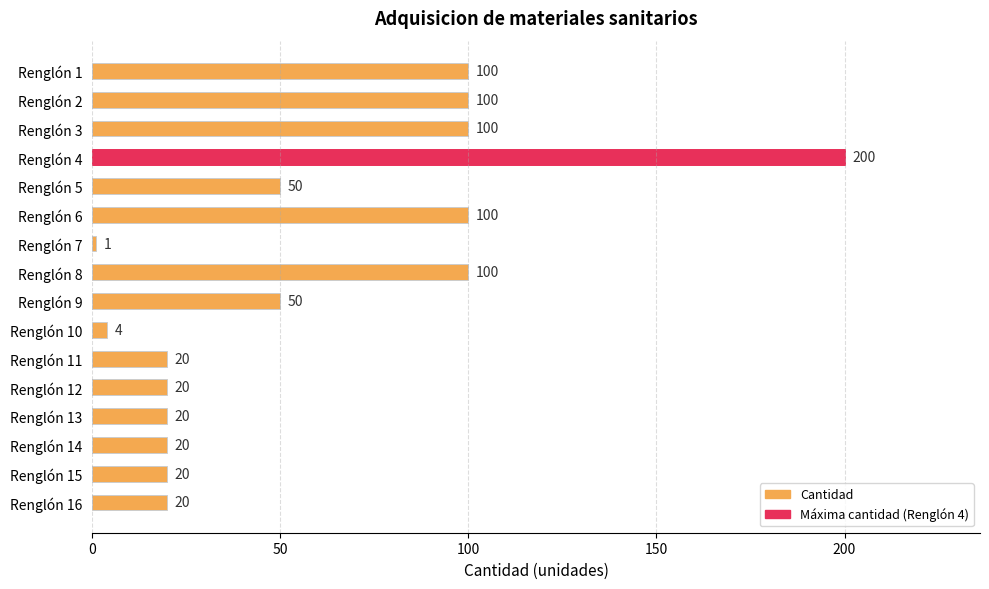

True or false: the data shows 12 at Renglón 12.

False